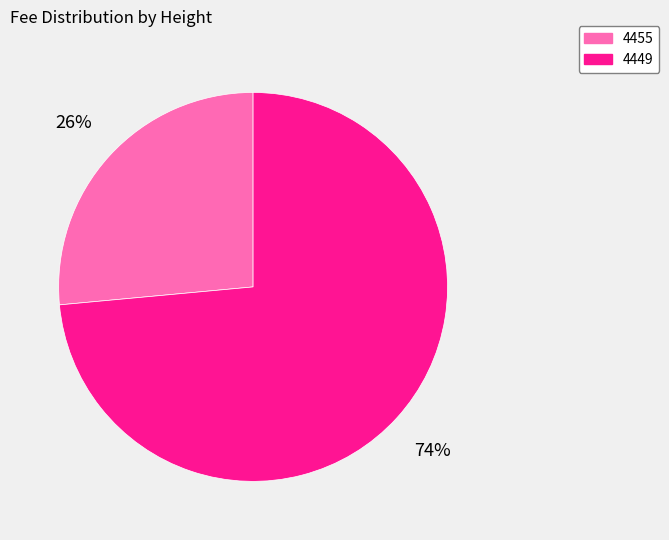

Approximately how many times larger is the value at 4449 compared to 4455?

2.8